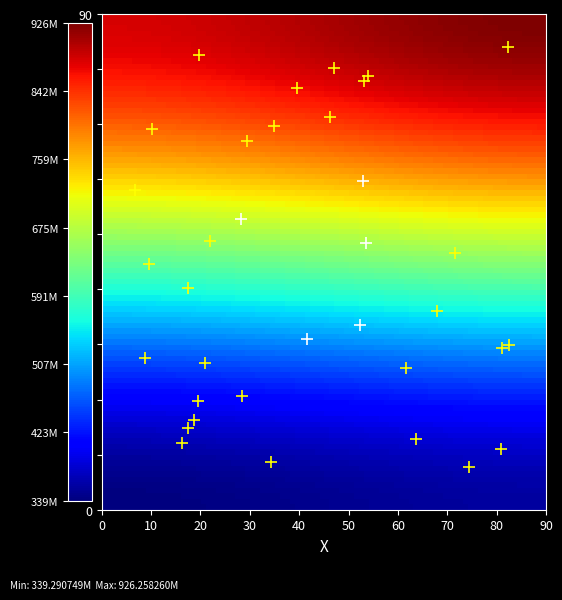

At how many categories does at least one series exceed 920713525?

1